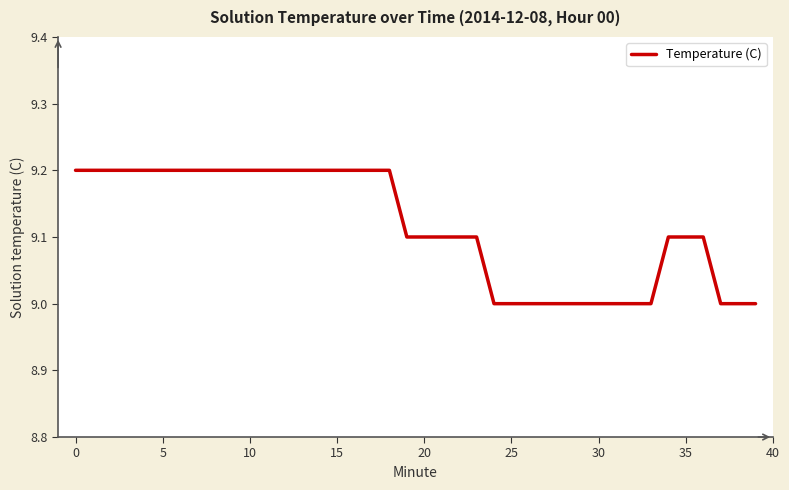

What is the smallest value displayed?

9.0